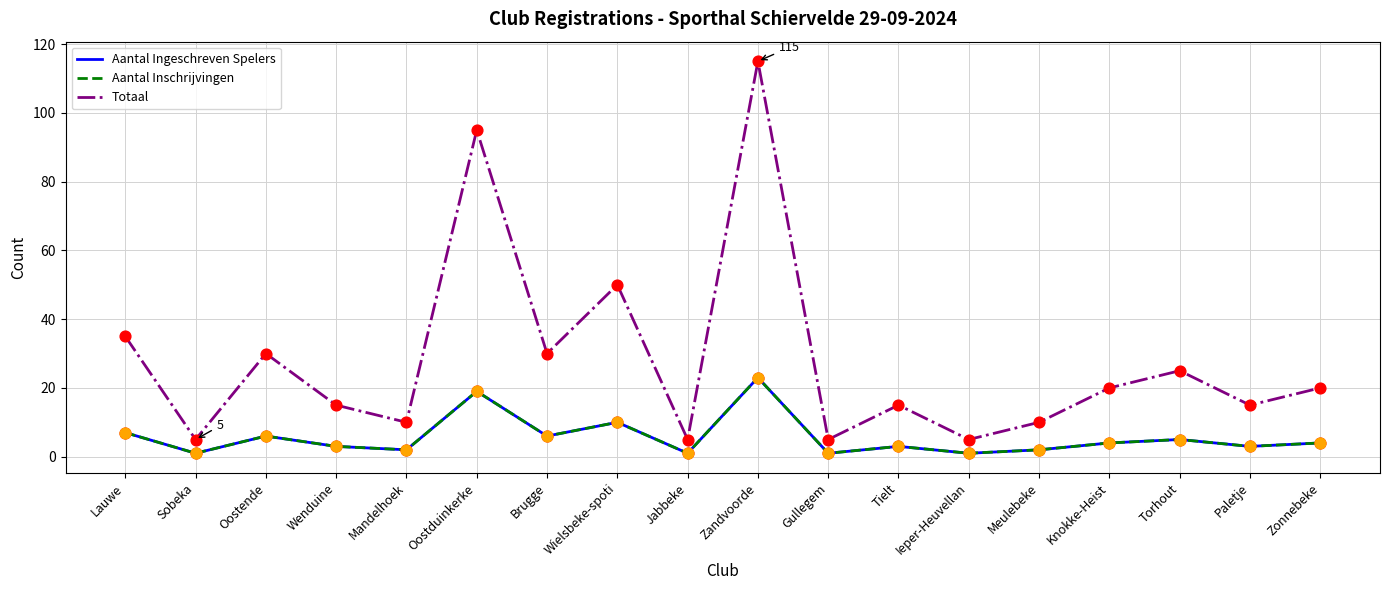

At which category is the sum across all series the highest?

Zandvoorde